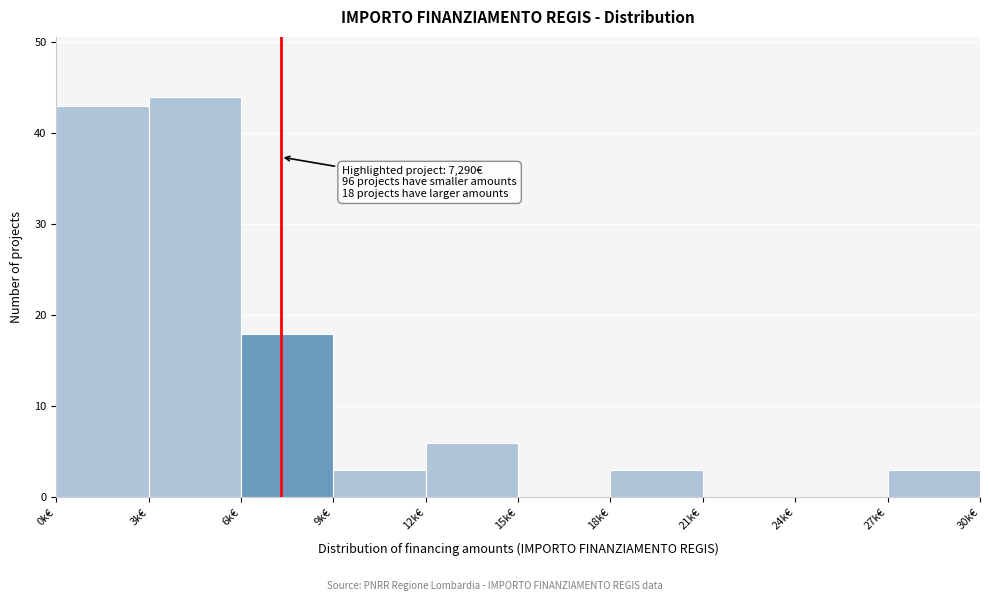

Reading left to right, transcribe all the data shown in this chart.

0k€=43	3k€=44	6k€=18	9k€=3	12k€=6	15k€=0	18k€=3	21k€=0	24k€=0	27k€=3